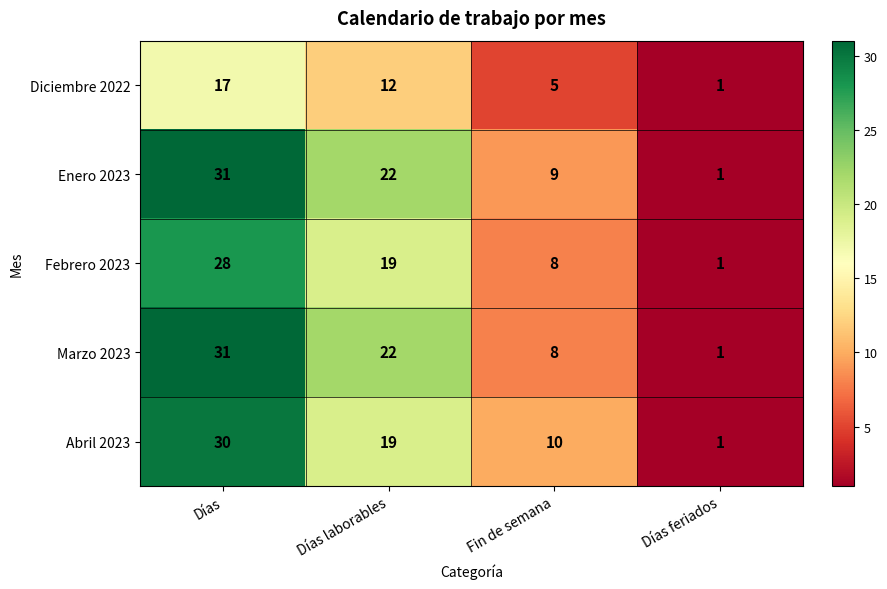

What is the difference between the highest and lowest values at Fin de semana?

5